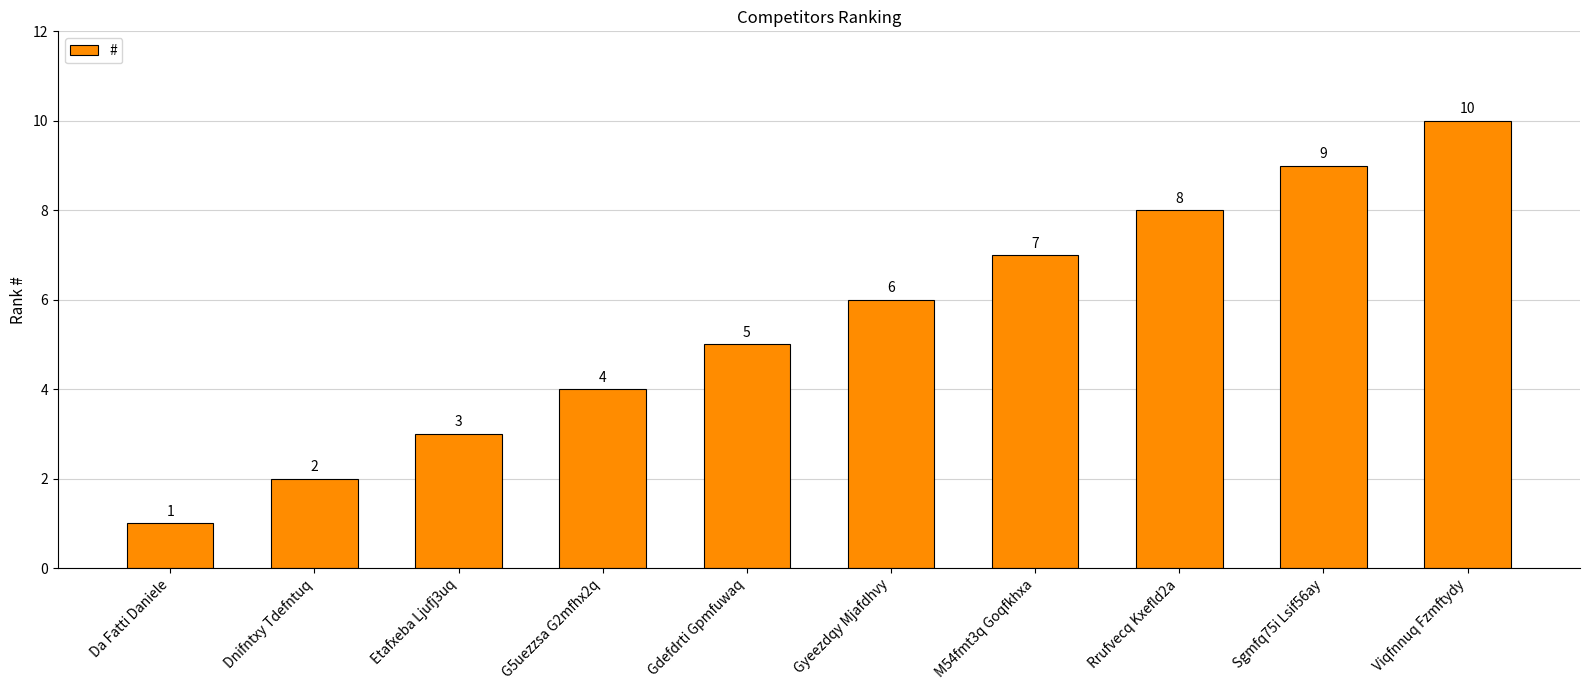

Count the number of categories in the chart.

10